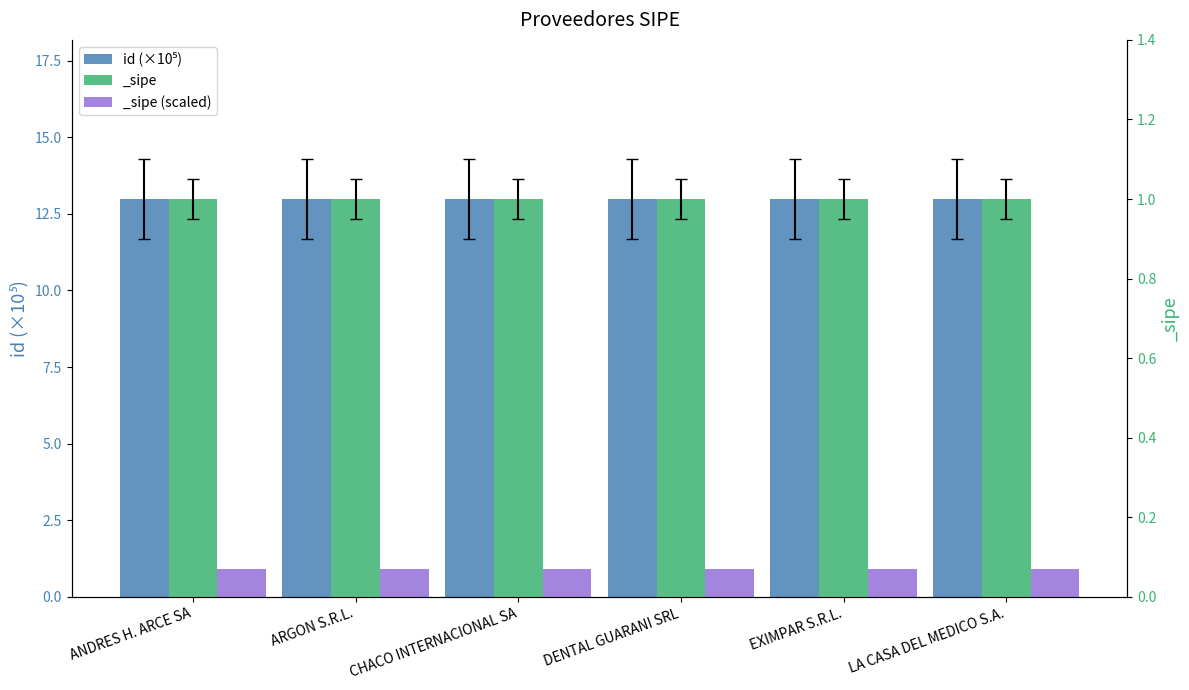

Is it true that the value at LA CASA DEL MEDICO S.A. is 22.7?

False